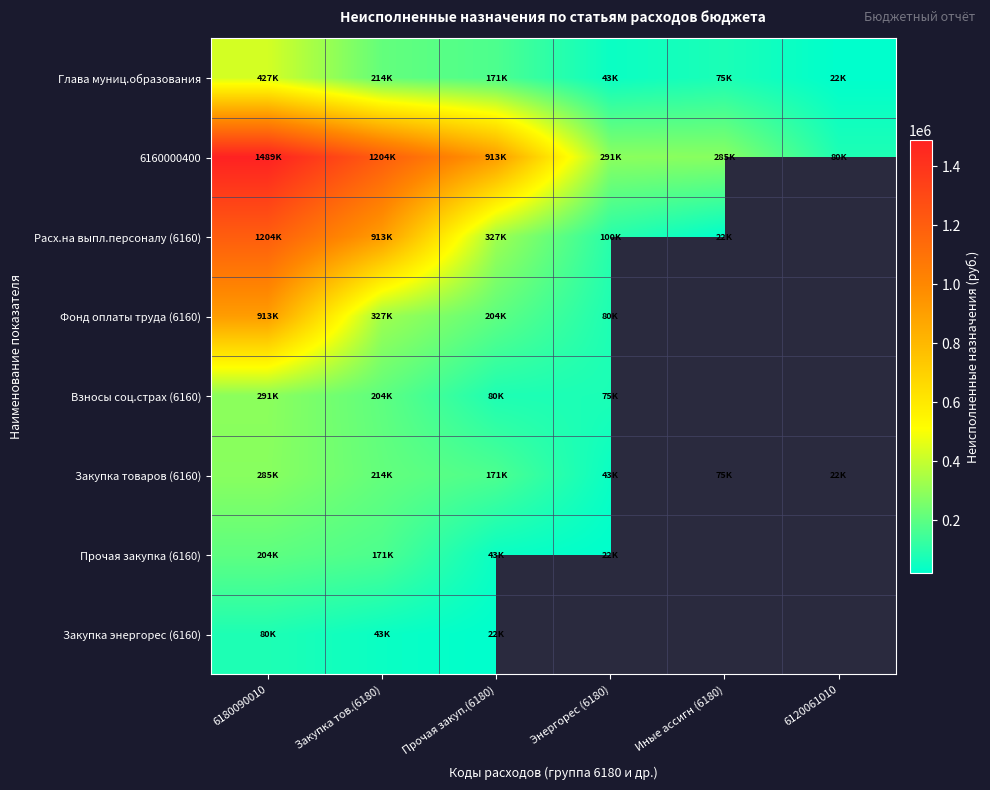

The value of 6160000400 at Закупка тов.(6180) is 1889293.9. True or false?

False